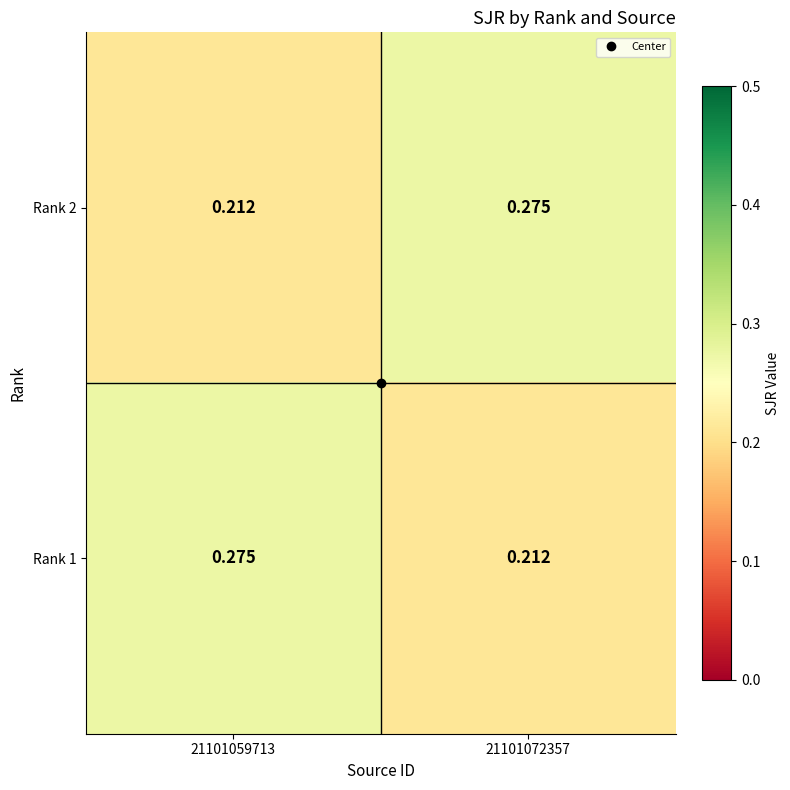

Is the value of Rank 2 at 21101059713 greater than the value of Rank 1 at 21101059713?

No